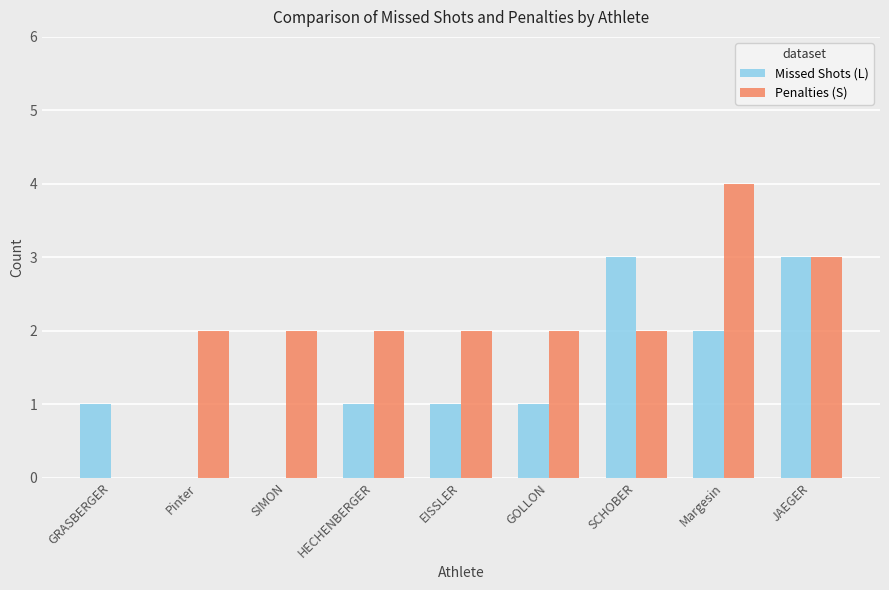

Which series has the largest total across all categories?

Penalties (S)